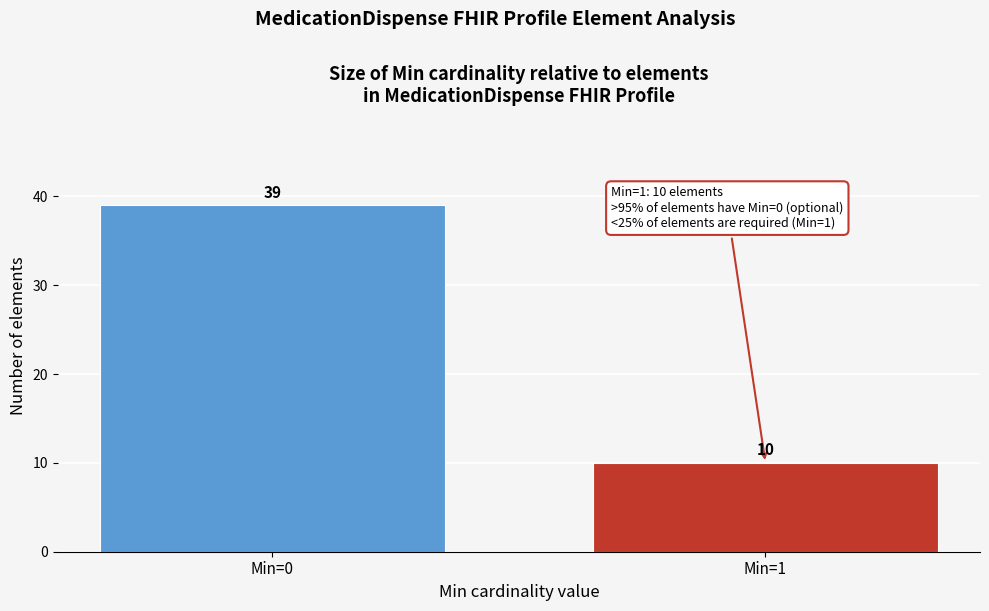

Reading left to right, what are all the values shown in this chart?

Min=0=39	Min=1=10